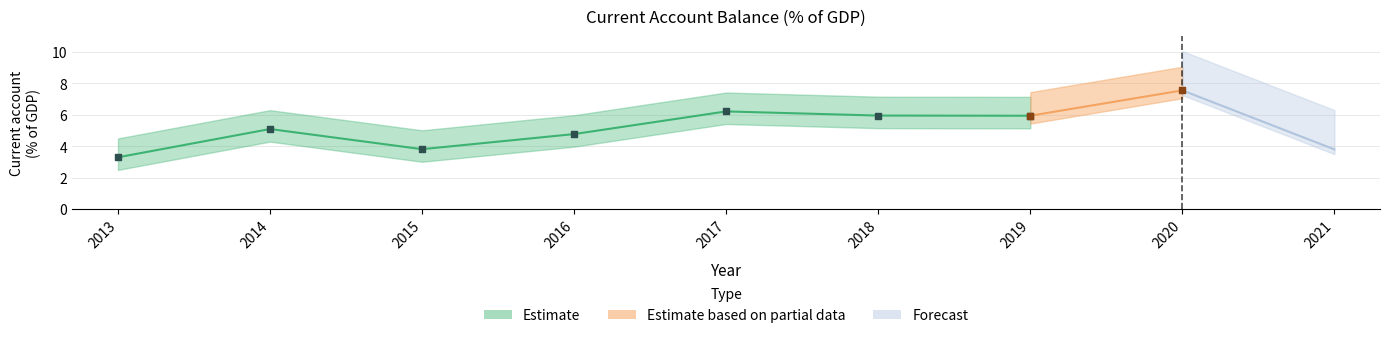

What is the change in value from 2013 to 2017?

+2.9